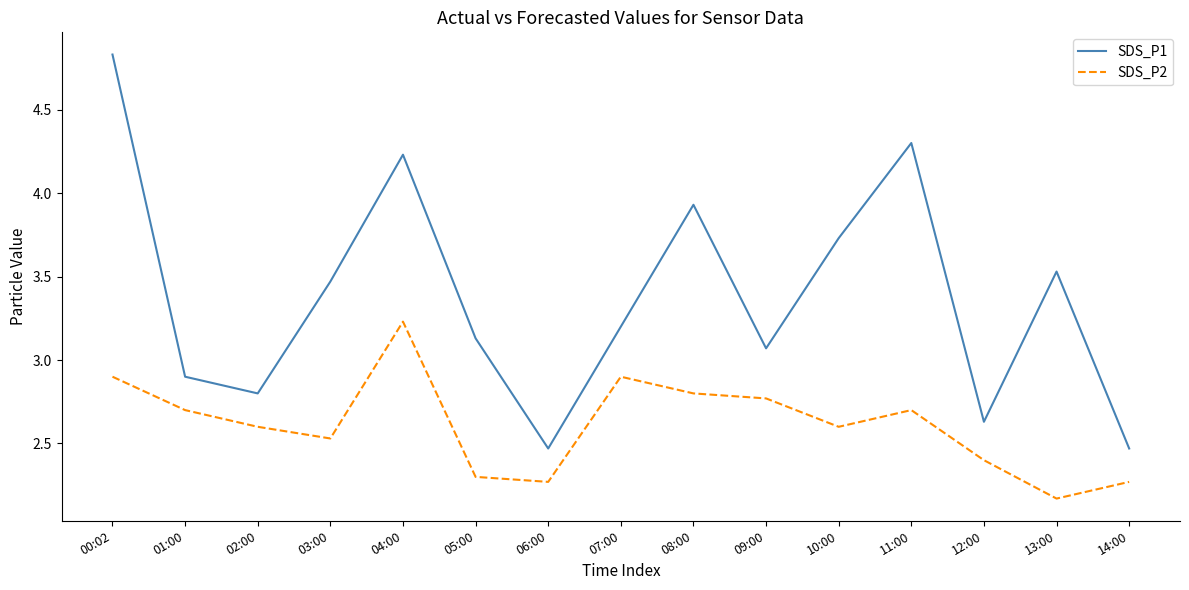

Which series changed the most between 02:00 and 09:00?

SDS_P1